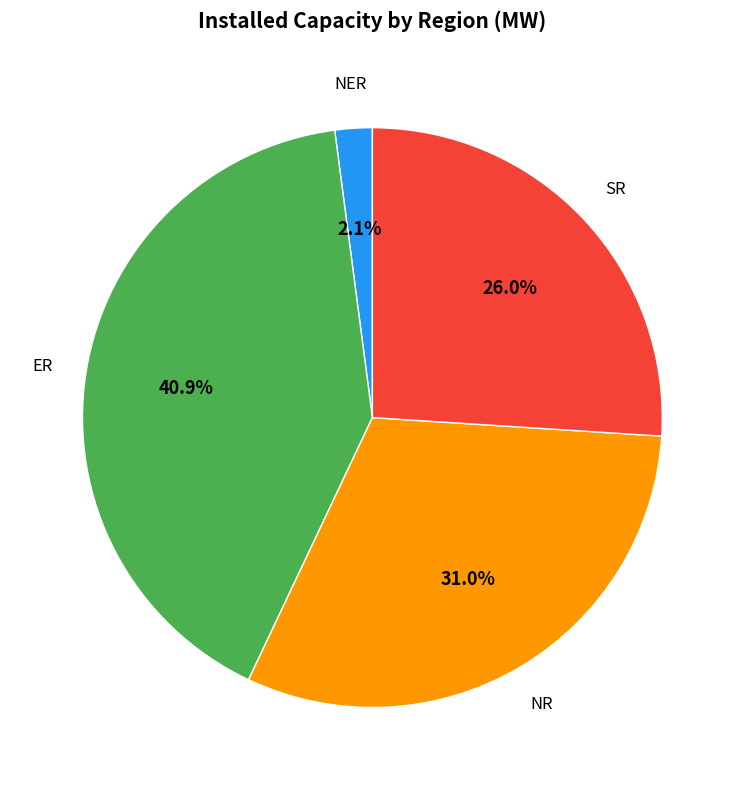

Count the number of slices in the pie.

4